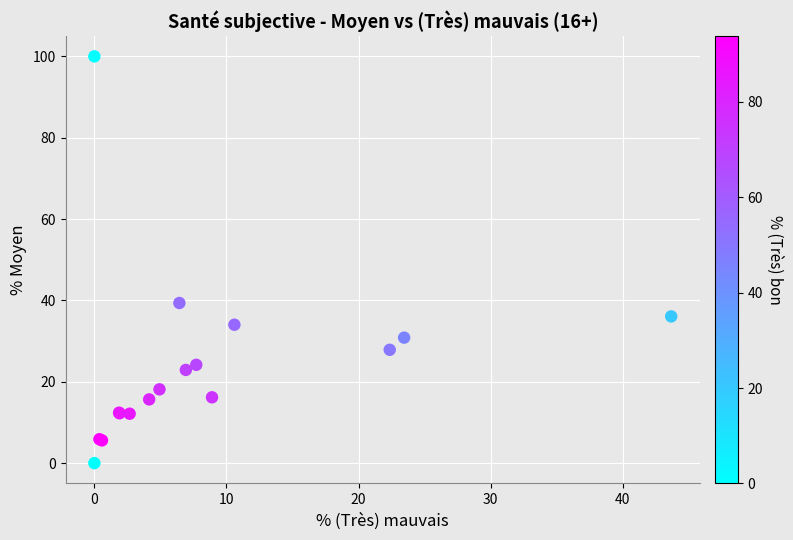

What Y value in the scatter plot is closest to 50?

39.4